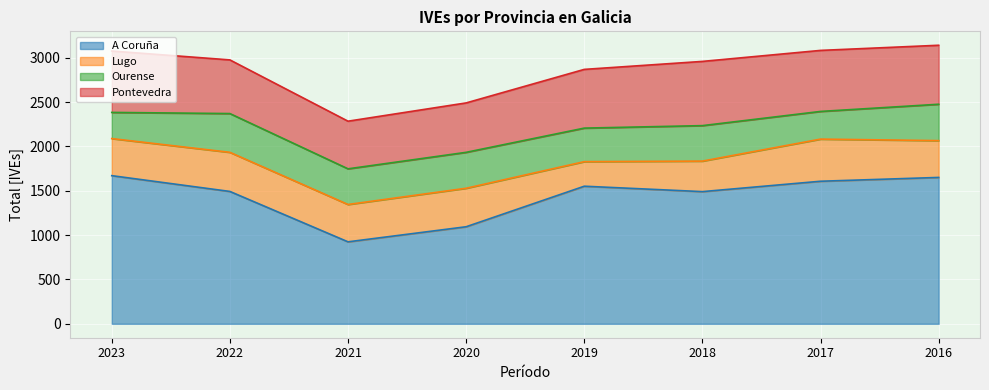

What is the value of the Lugo point at the 6th from the left?

344